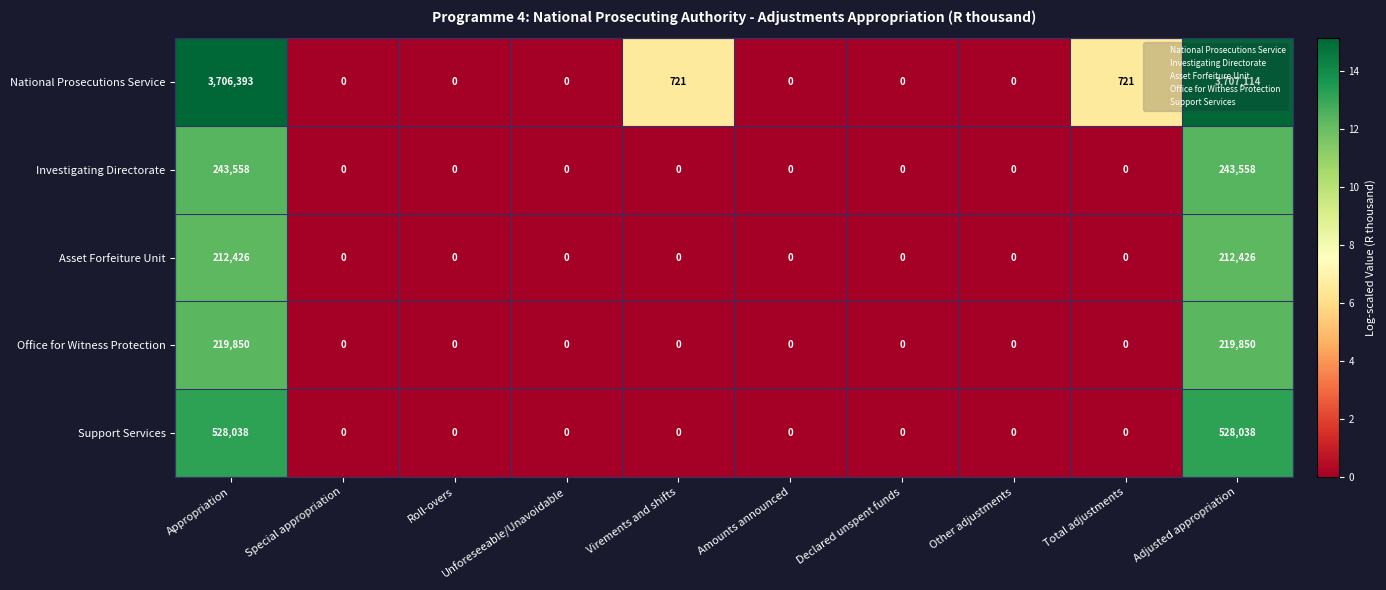

What is the difference between the maximum and minimum values in the Asset Forfeiture Unit series?

212426